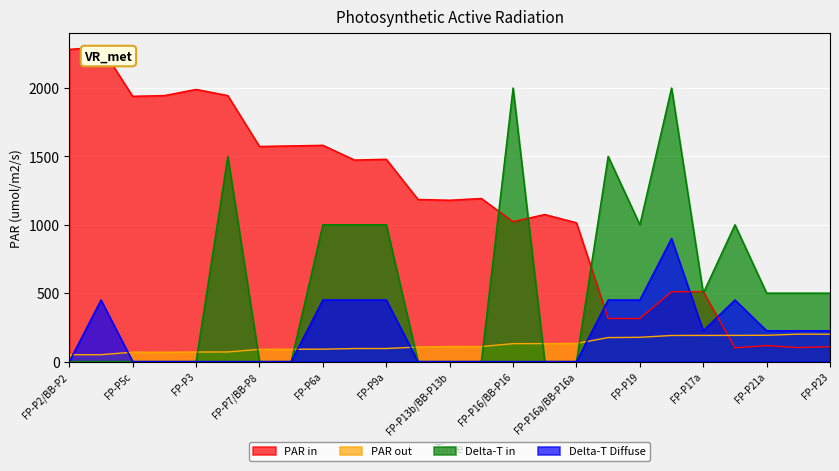

Rank the series at FP-P17a from lowest to highest value.

PAR out, Delta-T Diffuse, Delta-T in, PAR in